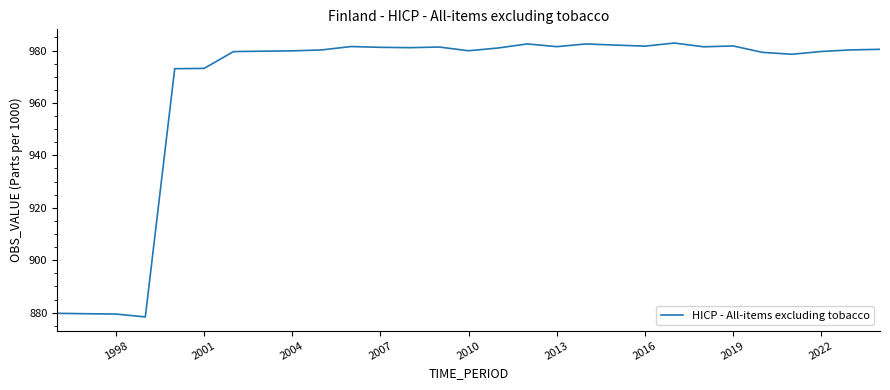

What is the difference between the maximum and minimum values?

104.5